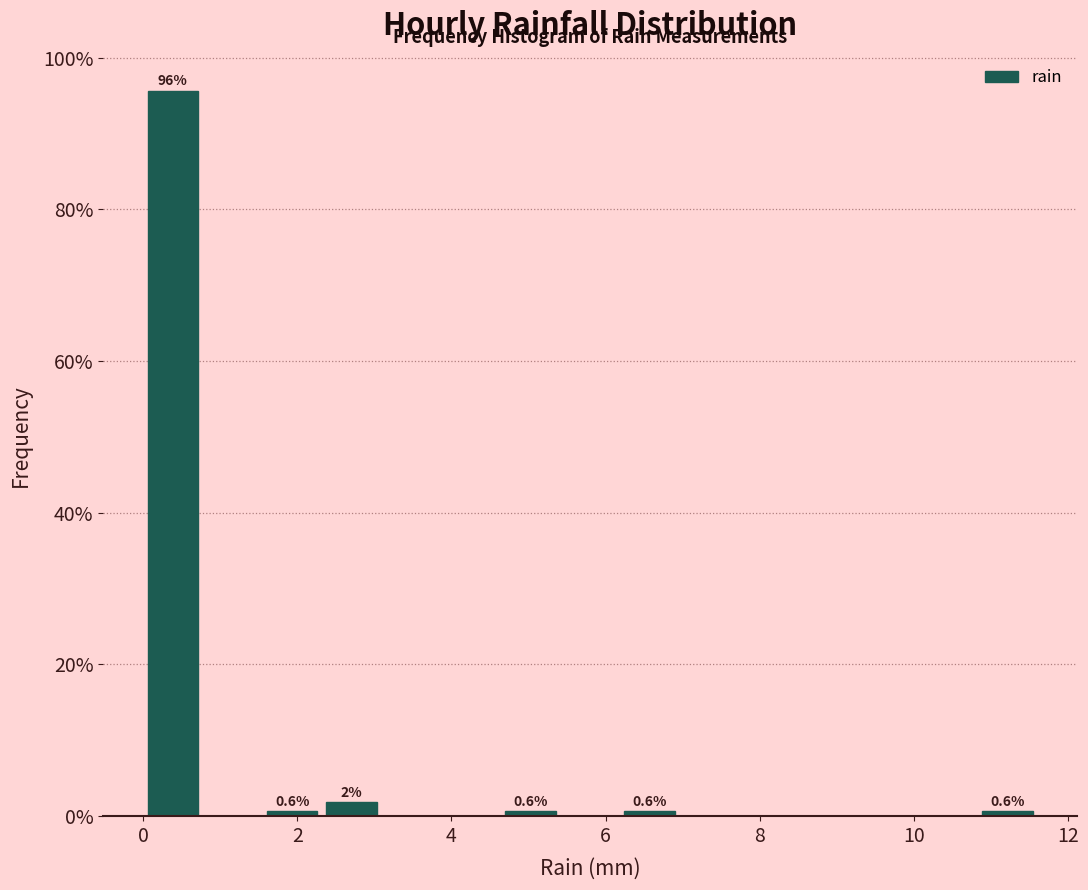

Read against the x-axis, roughly where is the centre of the tallest bar?

0.4